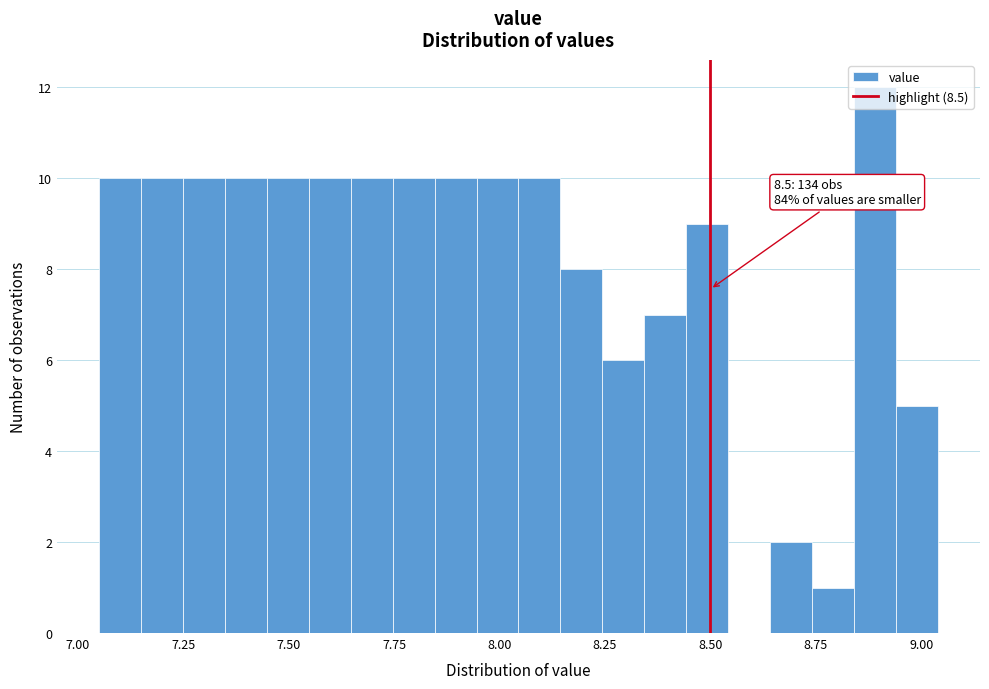

Around what value on the x-axis is the tallest bar? Give the approximate position of its centre, as read against the axis.

8.90